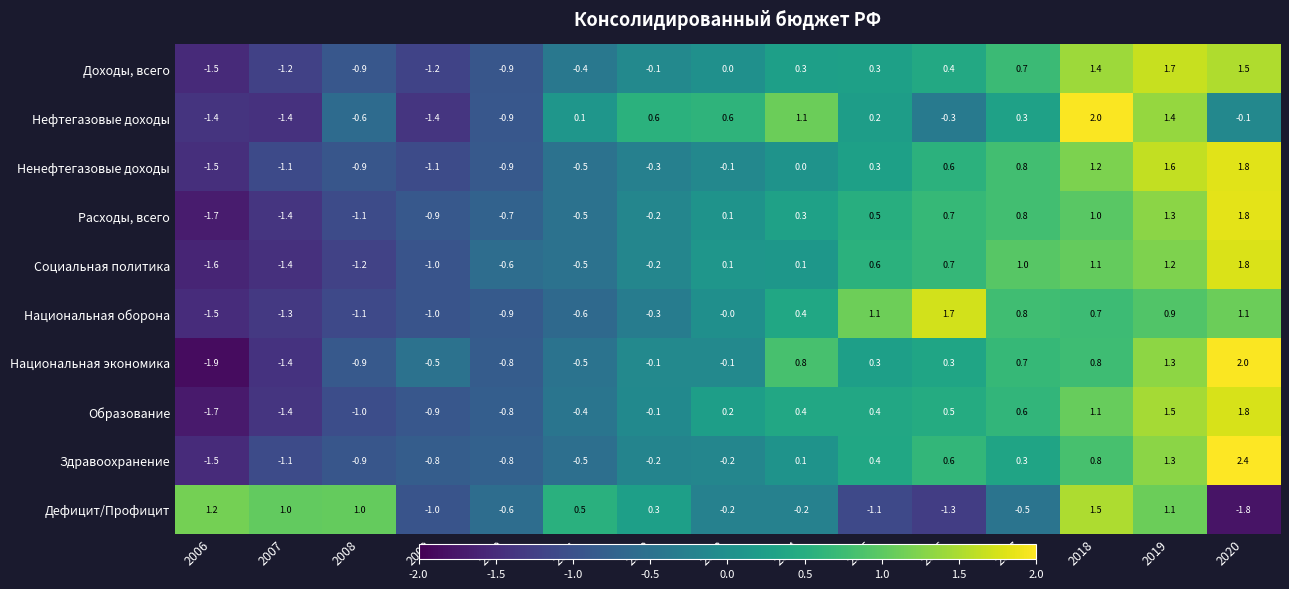

Between 2014 and 2016, which series saw the biggest shift?

Нефтегазовые доходы